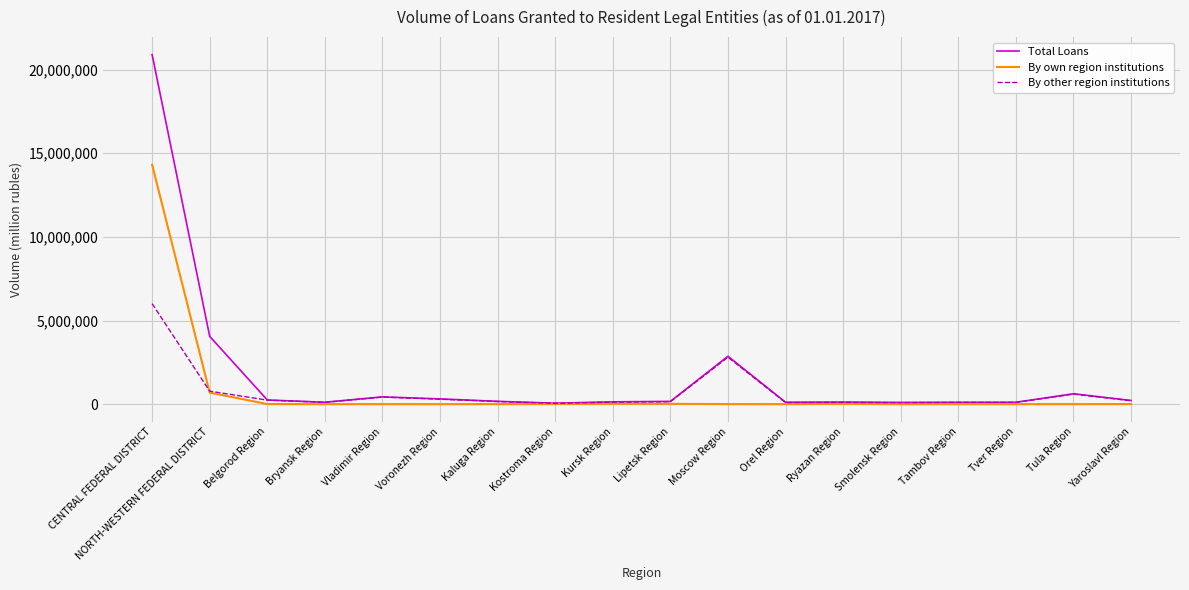

At which category is the sum across all series the highest?

CENTRAL FEDERAL DISTRICT